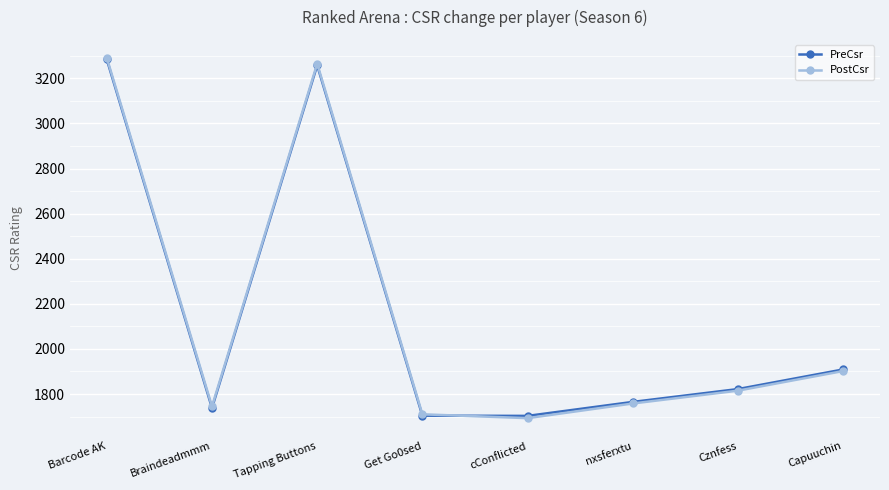

Is the value of PreCsr at Tapping Buttons greater than the value of PostCsr at Capuuchin?

Yes